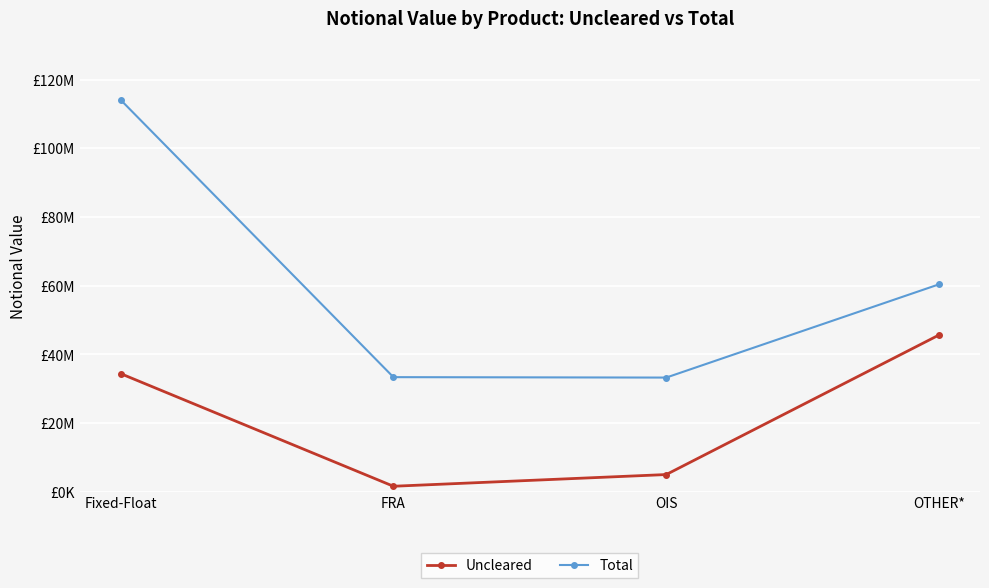

What is the sum of all Uncleared values?

86745165